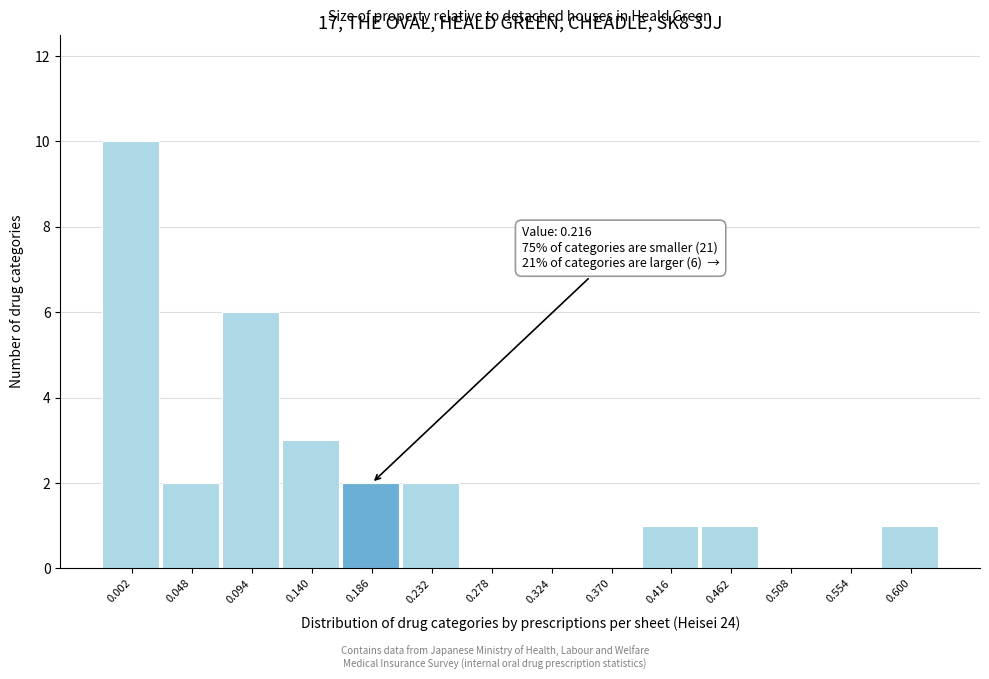

Reading left to right, extract all data points from this chart.

0.002=10	0.048=2	0.094=6	0.140=3	0.186=2	0.232=2	0.278=0	0.324=0	0.370=0	0.416=1	0.462=1	0.508=0	0.554=0	0.600=1